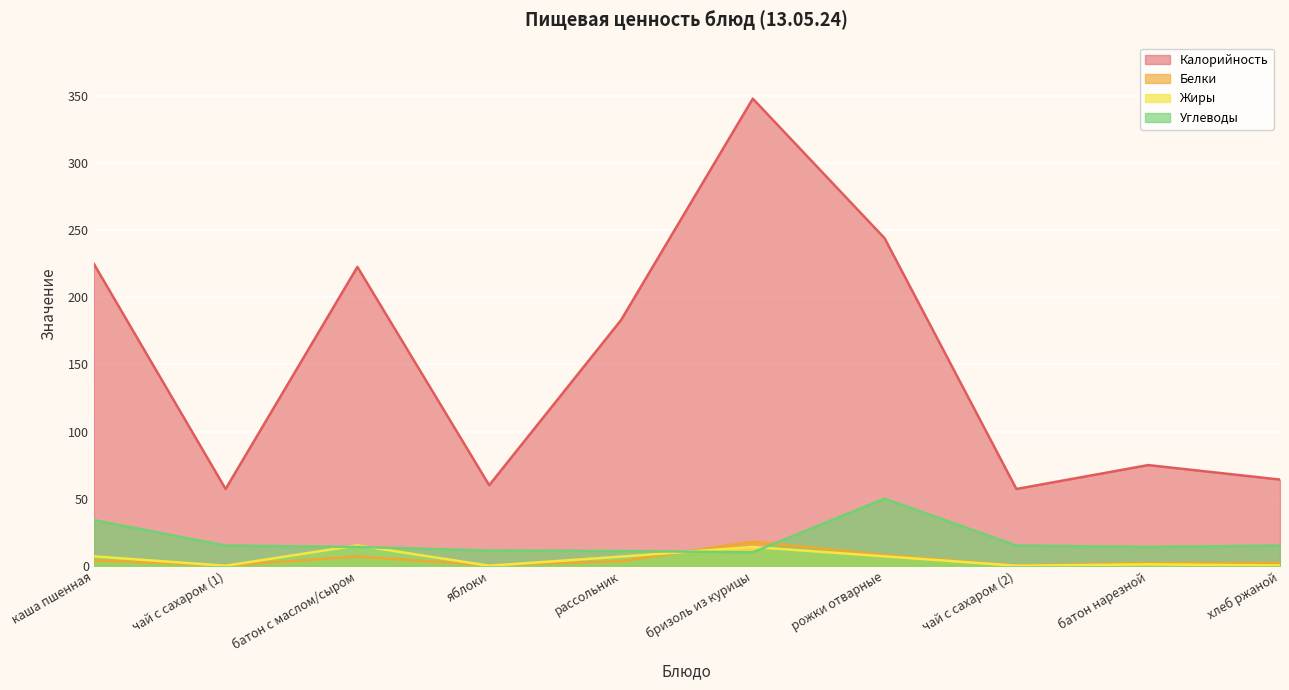

True or false: Калорийность and Белки cross at least once.

False